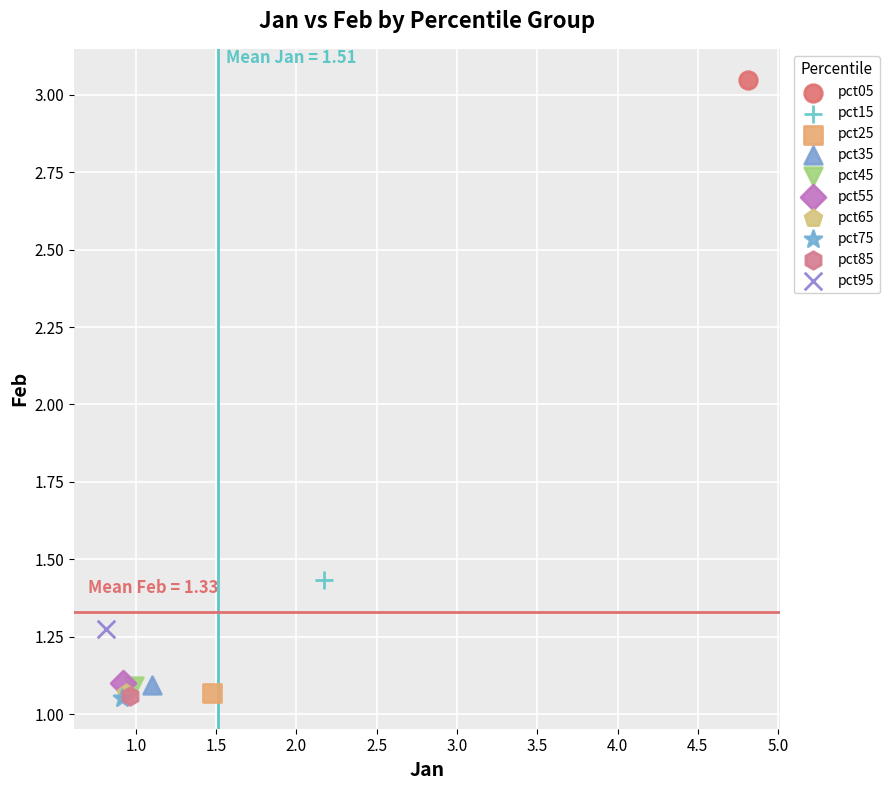

What are all the series names shown in the legend?

pct05, pct15, pct25, pct35, pct45, pct55, pct65, pct75, pct85, pct95